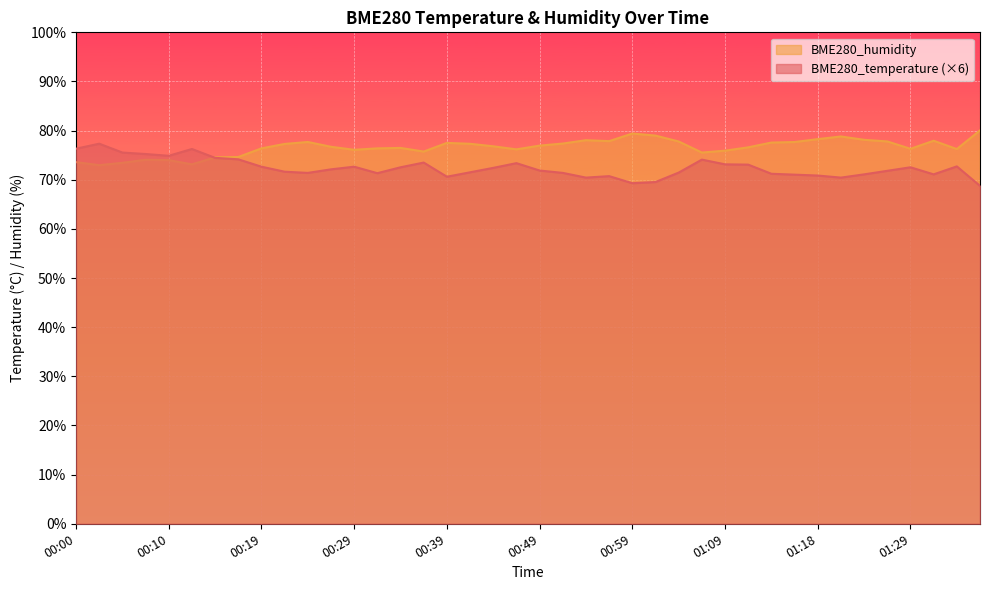

What is the label of the 33rd point from the right?

00:17